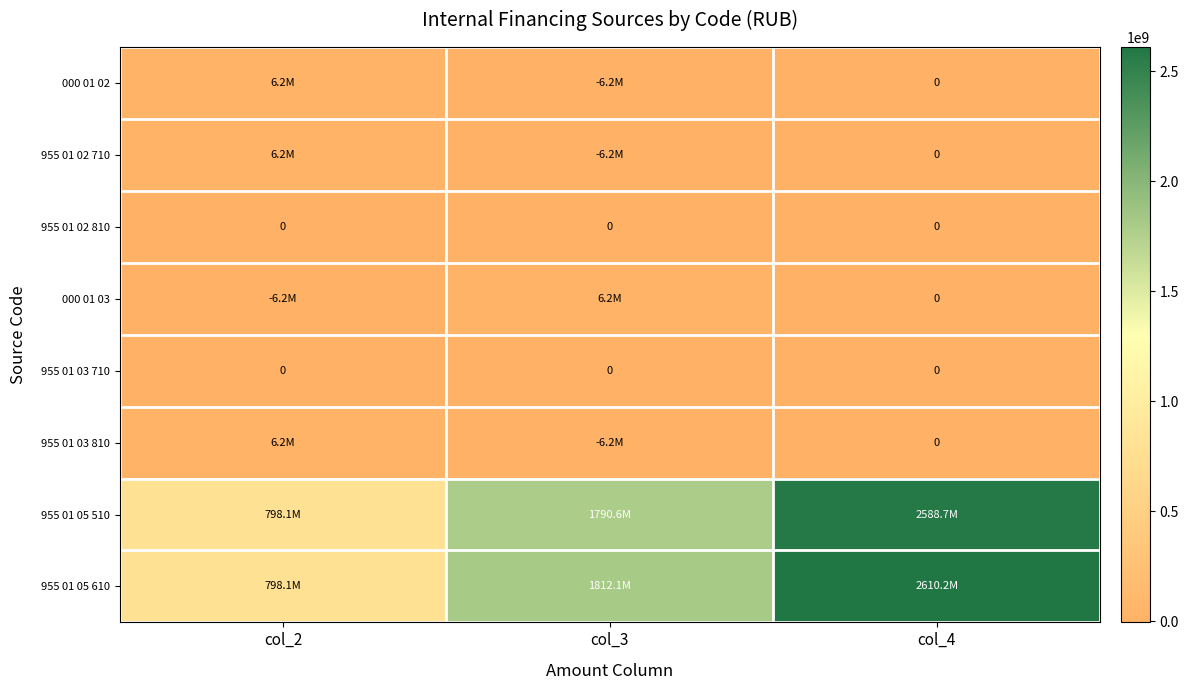

How many series are shown in this chart?

8